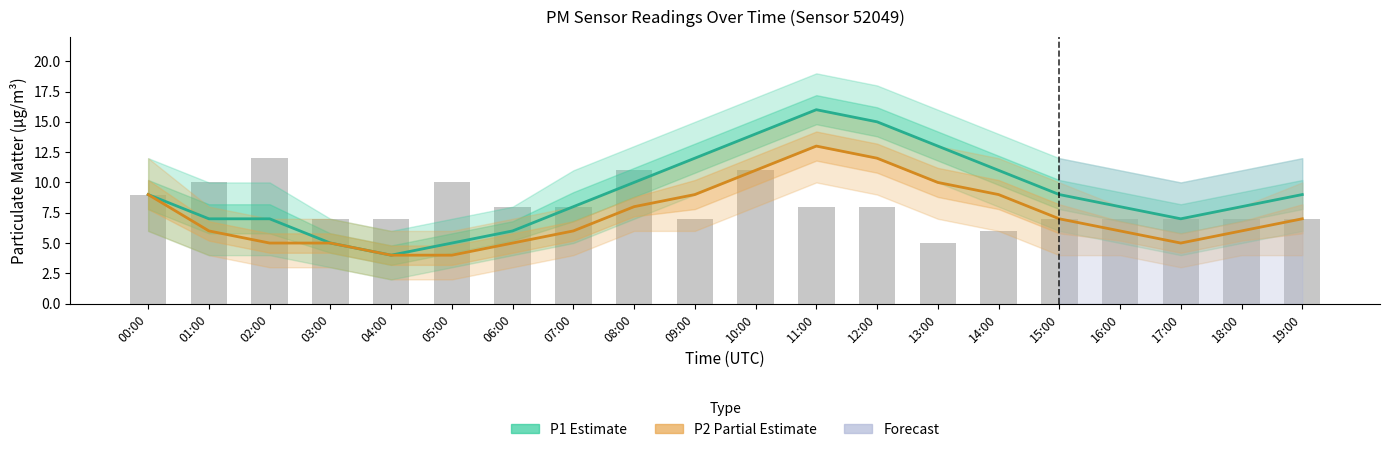

Between 00:00 and 07:00, which series saw the biggest shift?

P2 (Partial Estimate)